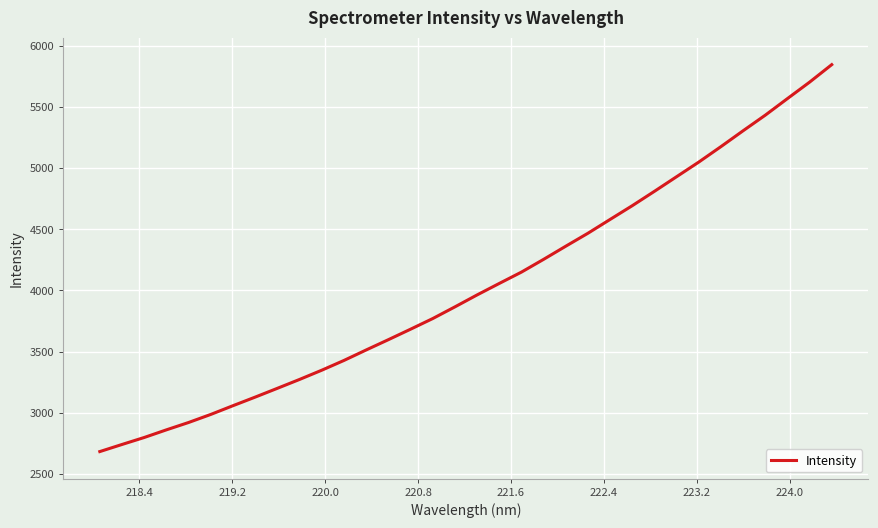

What is the maximum value shown in the chart?

5843.8